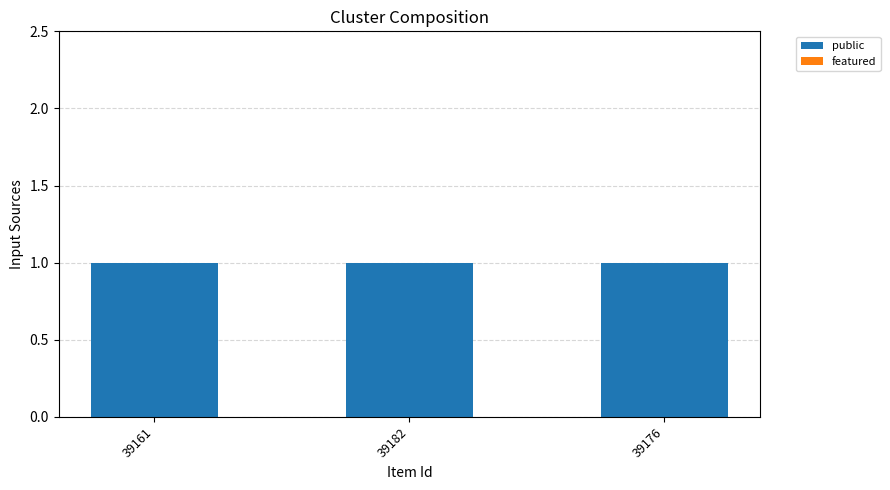

What are all the series names shown in the legend?

public, featured